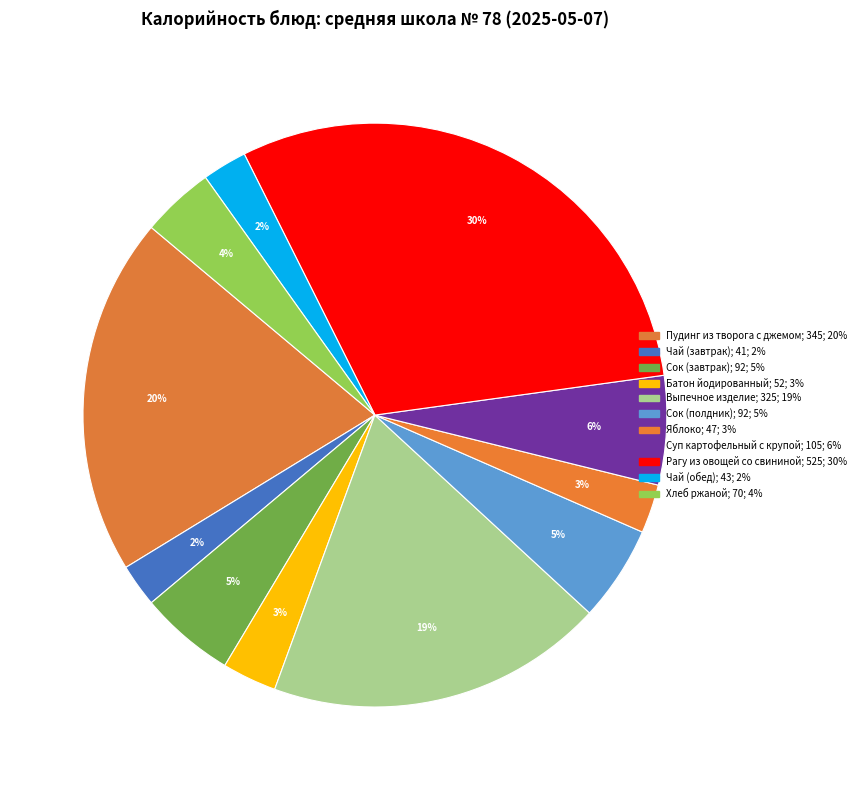

The Сок (полдник) slice represents 5% of the pie. True or false?

True